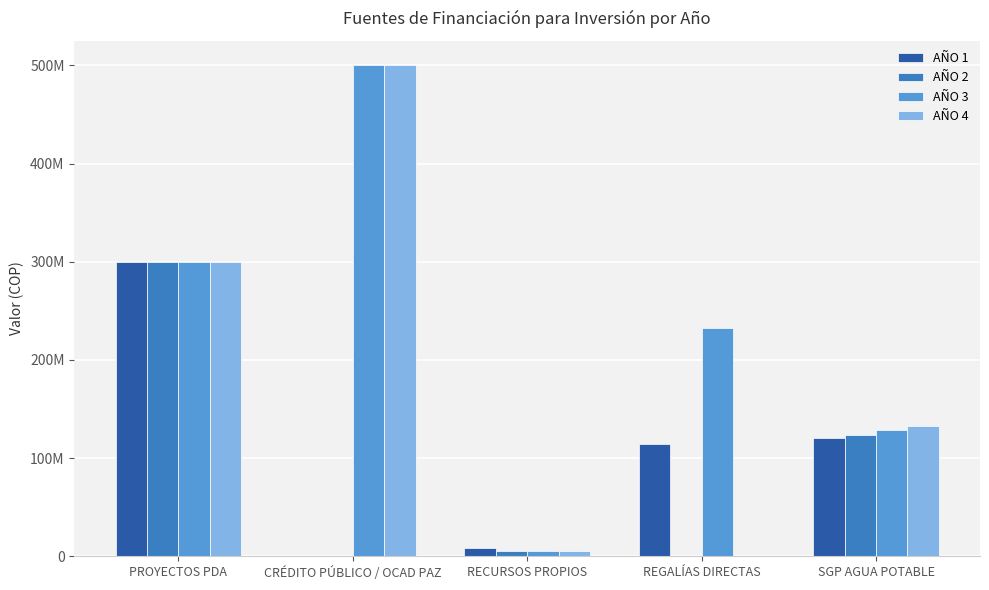

What are all the series names shown in the legend?

AÑO 1, AÑO 2, AÑO 3, AÑO 4